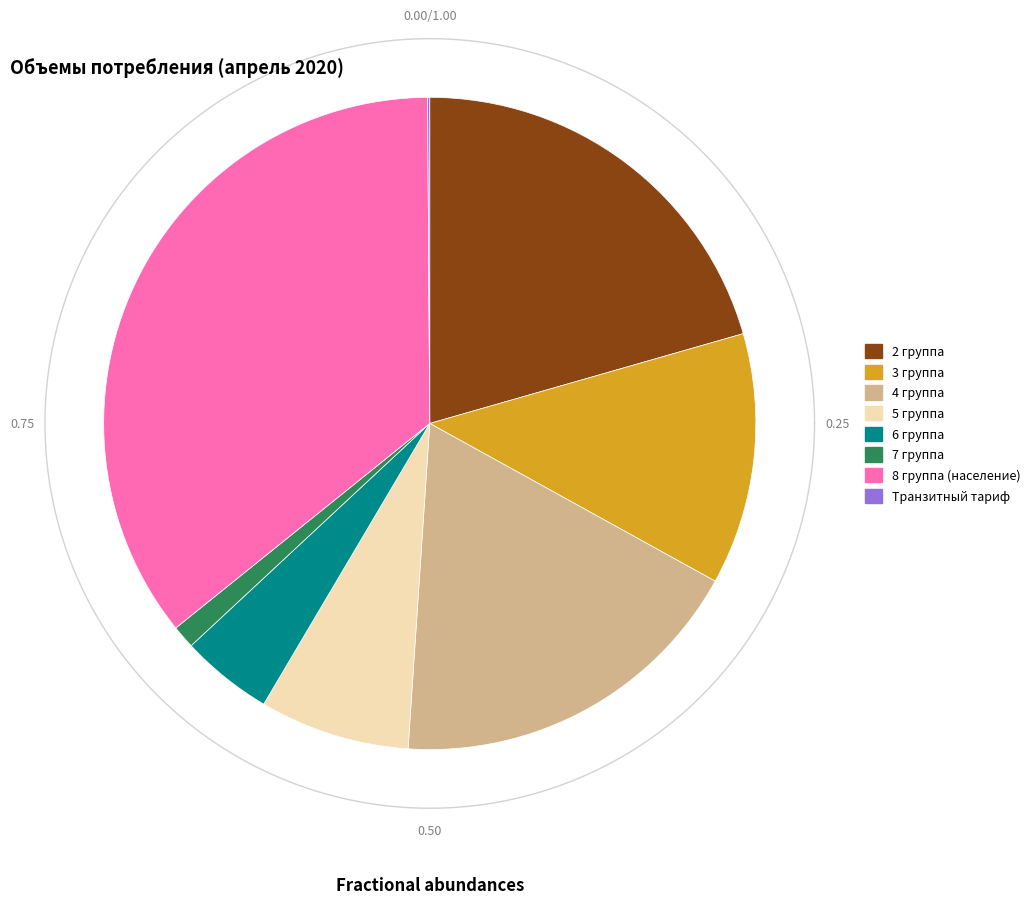

How many slices are in this pie chart?

8